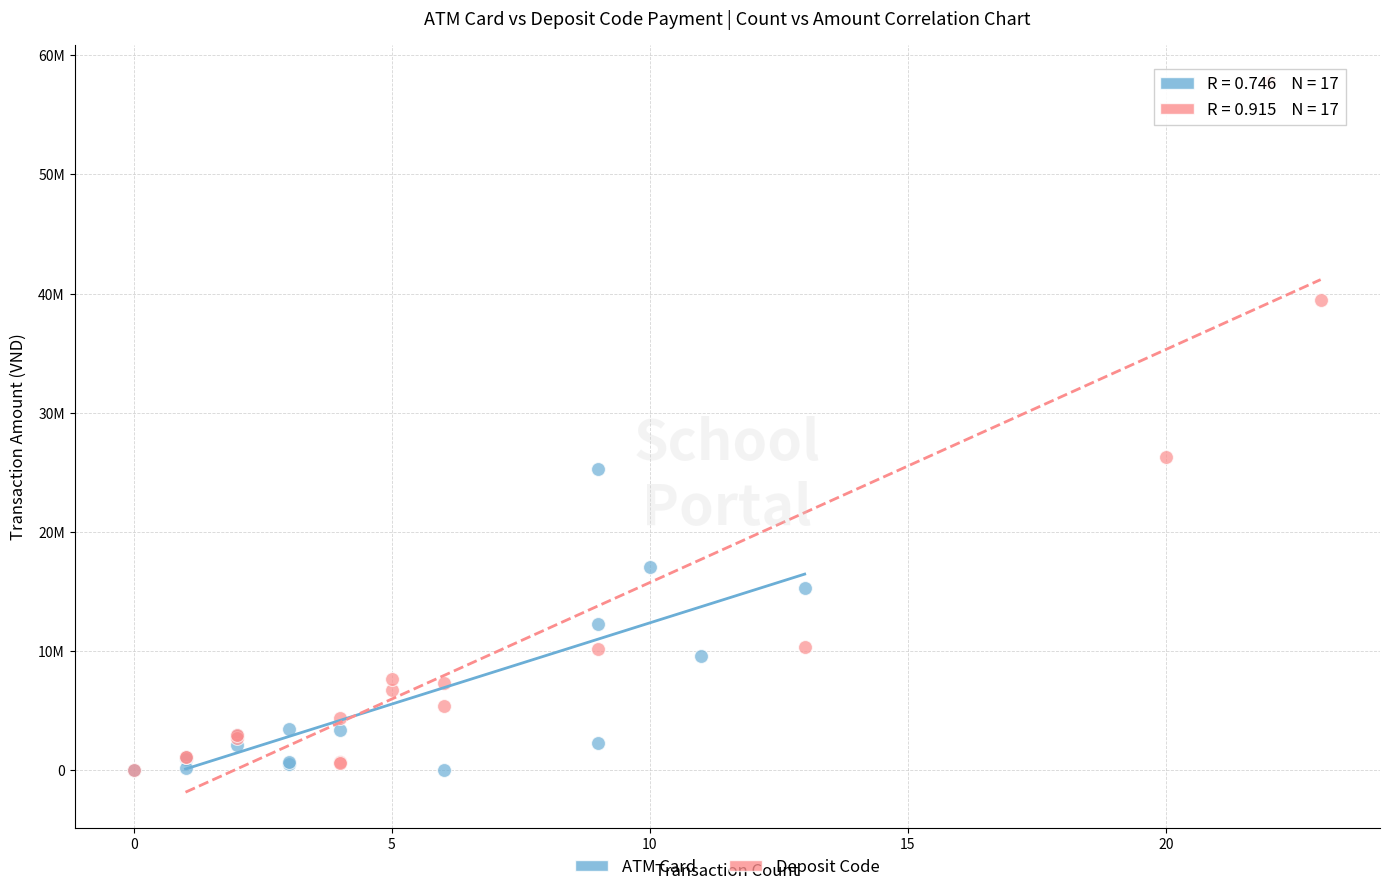

What are all the series names shown in the legend?

ATM Card, Deposit Code